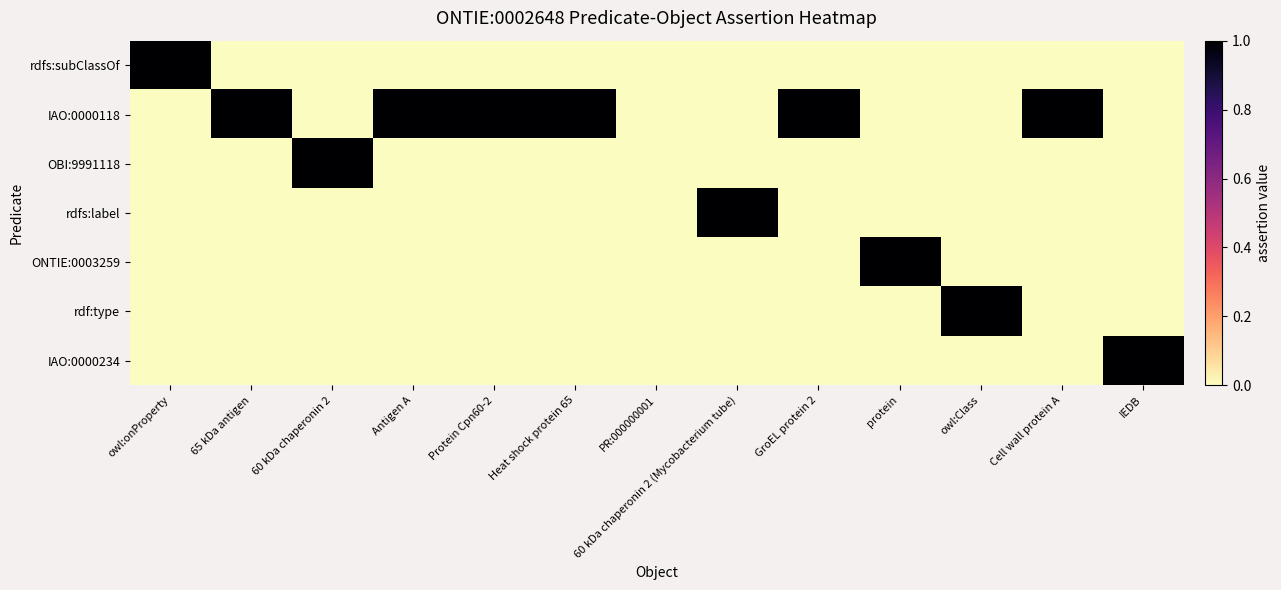

How many data points does each series have?

13